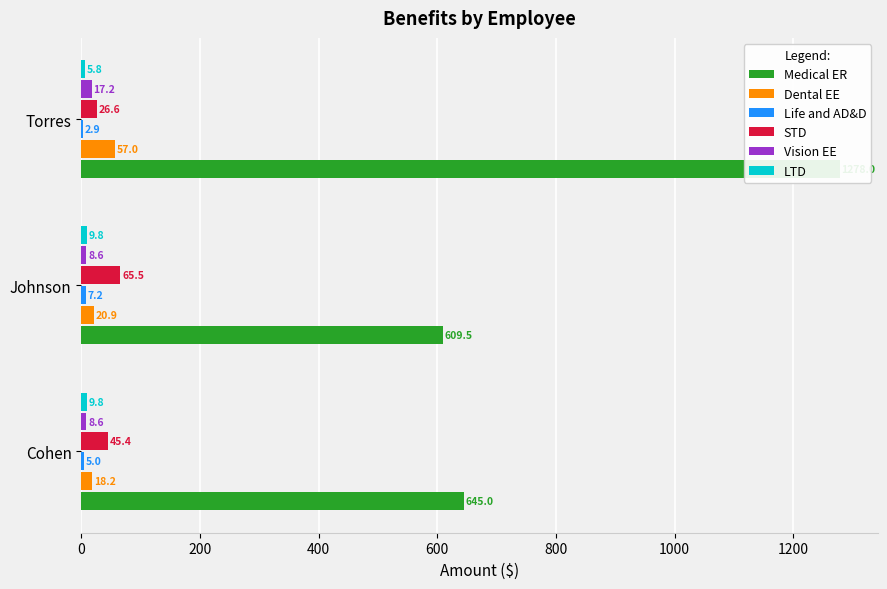

Does the chart contain stacked bars?

No